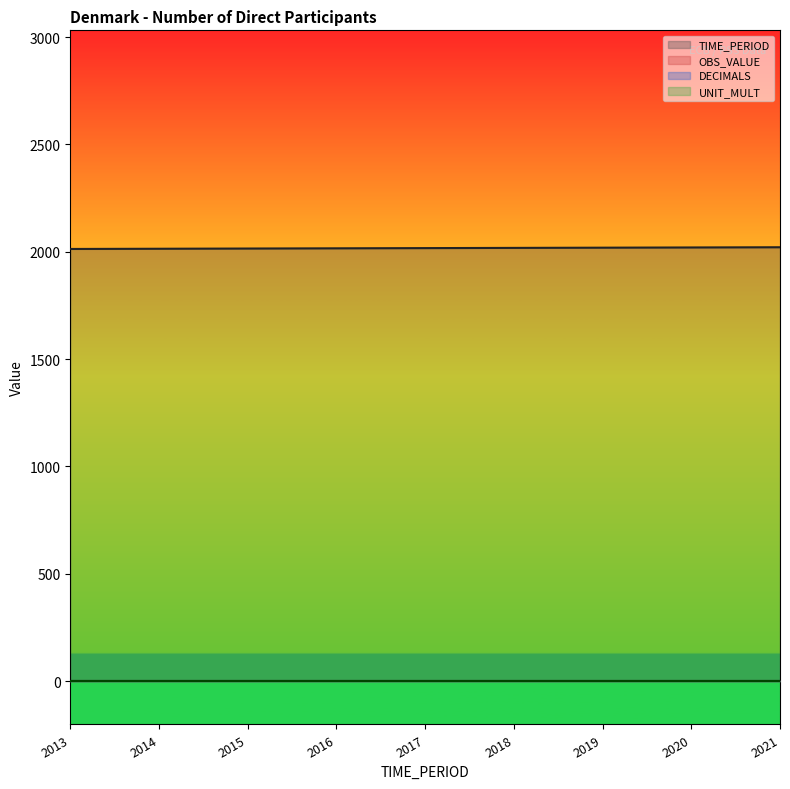

What is the difference between the maximum and minimum values in the TIME_PERIOD series?

8